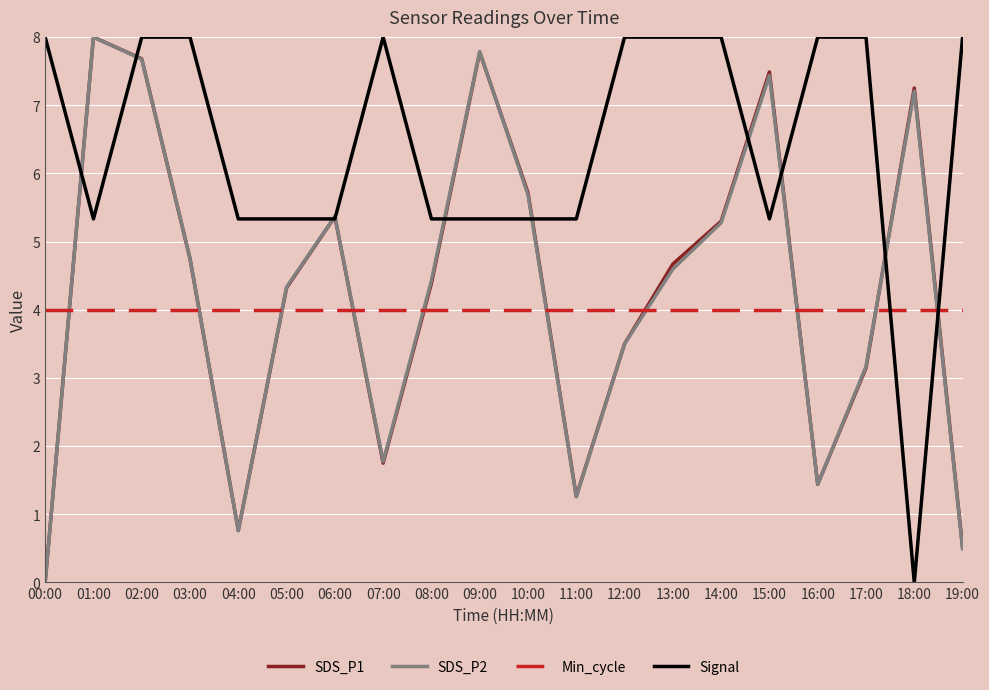

Is it true that Signal equals 5.3 at 04:00?

True